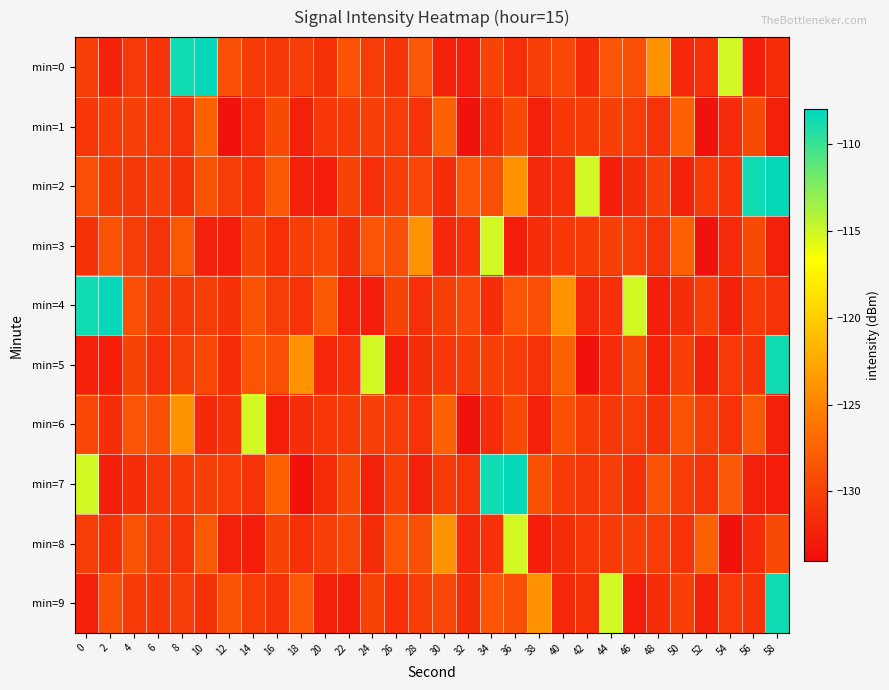

What is the total value across all series at 30?

-1296.1